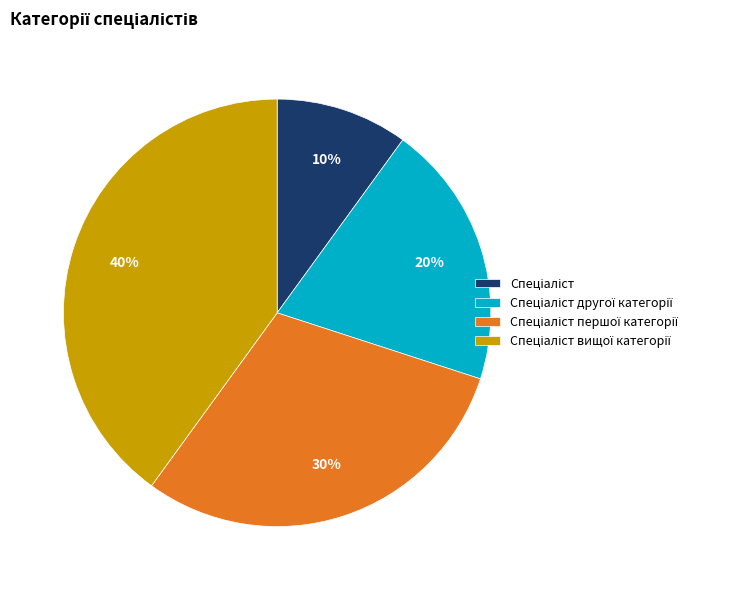

Is there any slice that represents more than half of the pie?

No